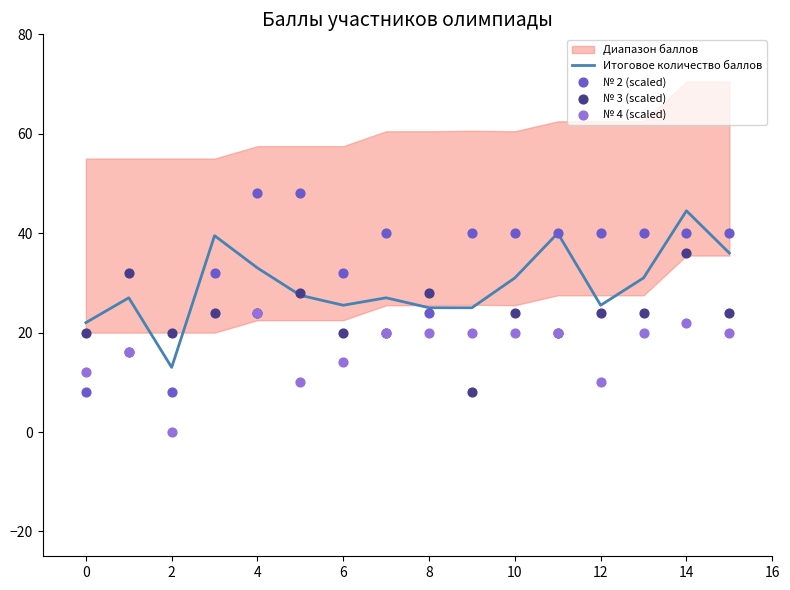

Which series has the largest total across all categories?

№ 2 (scaled)